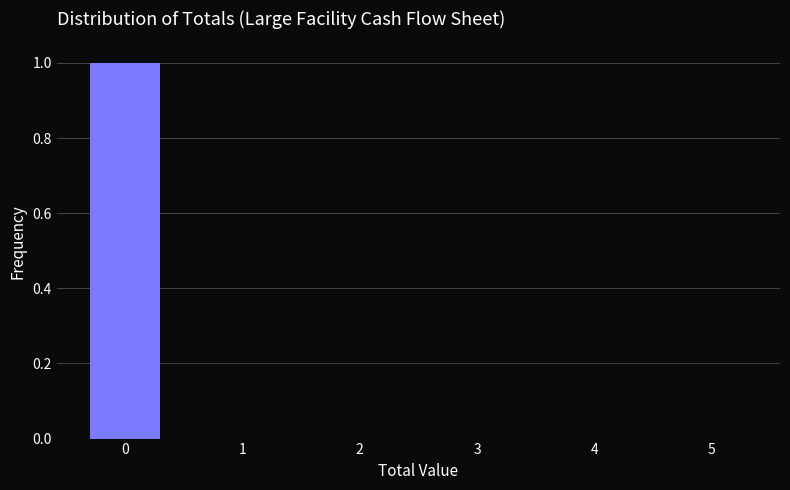

Reading left to right, list all the values displayed in this chart.

0=1	1=0	2=0	3=0	4=0	5=0